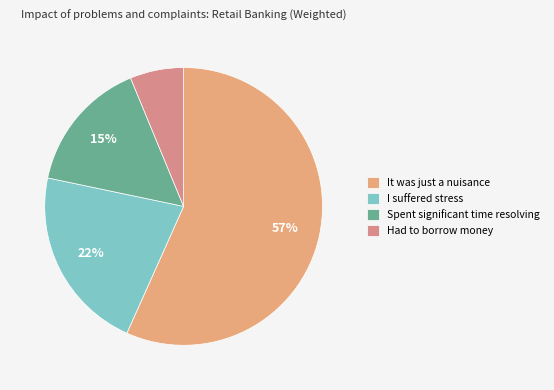

Rank the categories by value from highest to lowest.

It was just a nuisance, I suffered stress, Spent significant time resolving, Had to borrow money